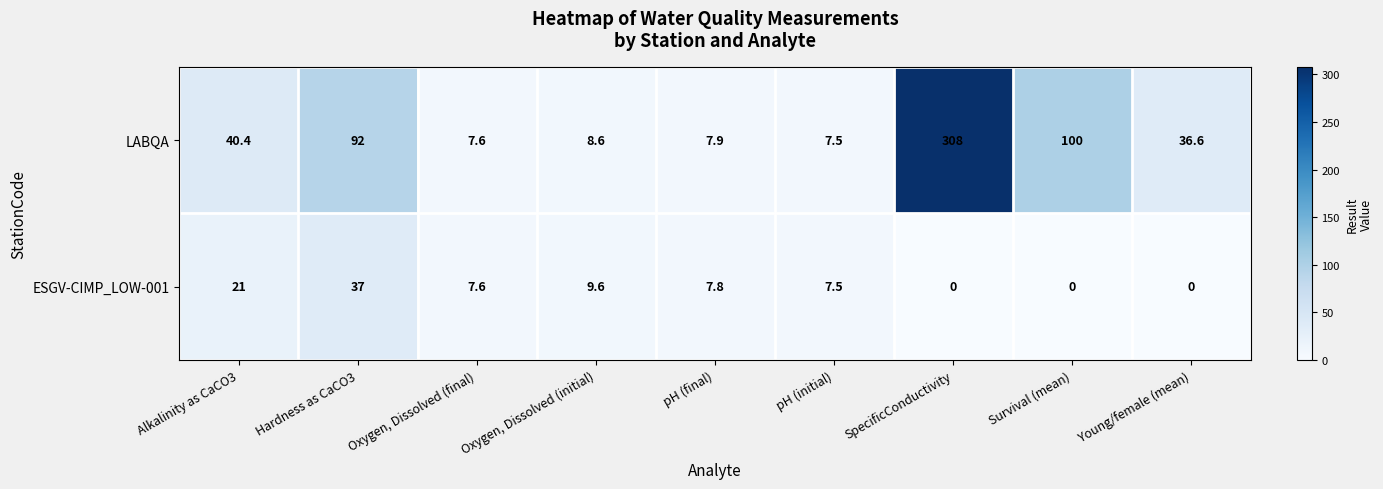

At which label is LABQA closest to 157?

Survival (mean)